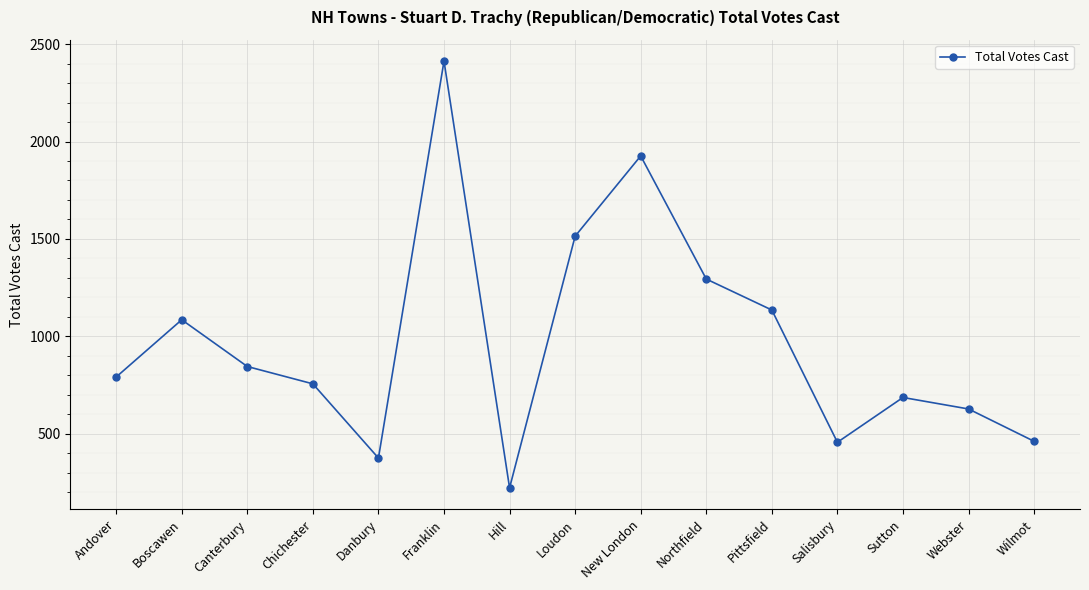

Where is the first local maximum?

Boscawen